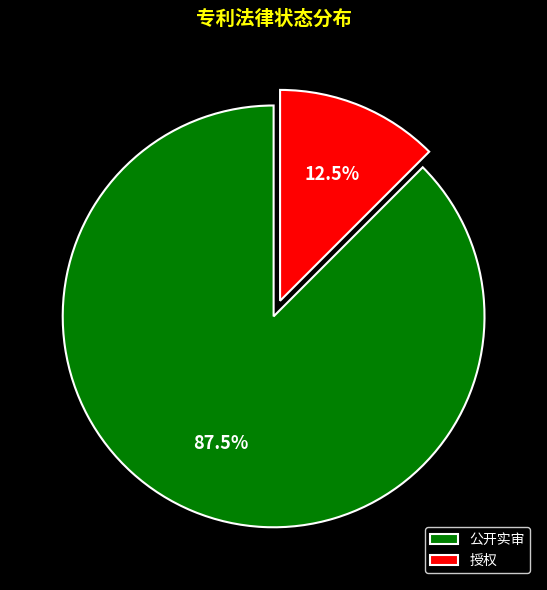

What is the smallest slice in the pie chart?

授权